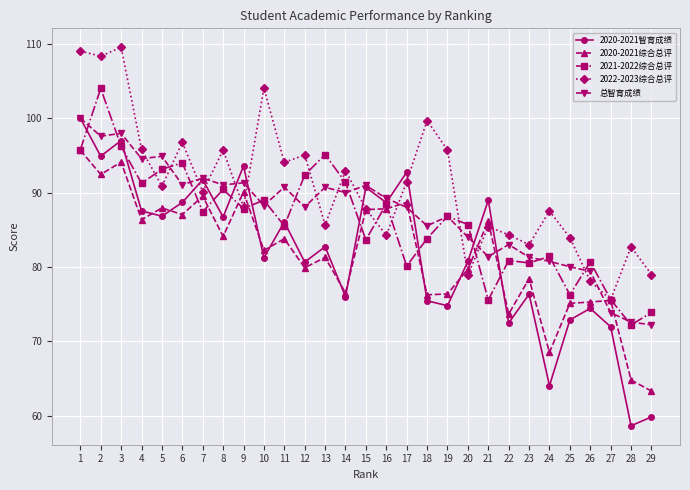

What is the value of the 2022-2023综合总评 point at the 15th from the left?

87.8